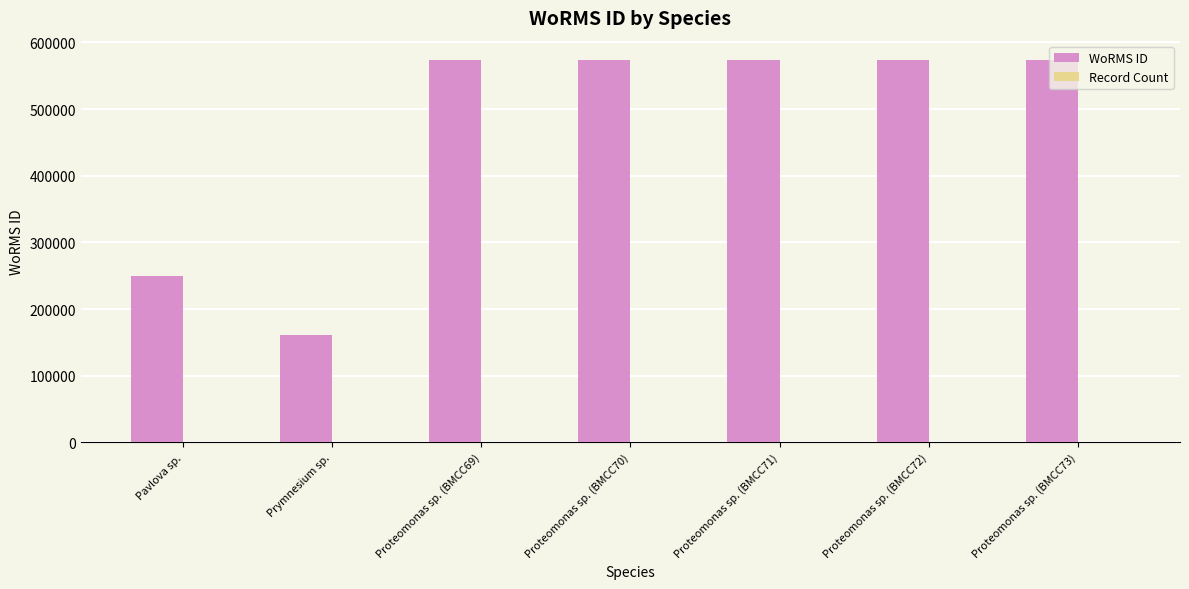

What is the sum of all WoRMS ID values?

3280069